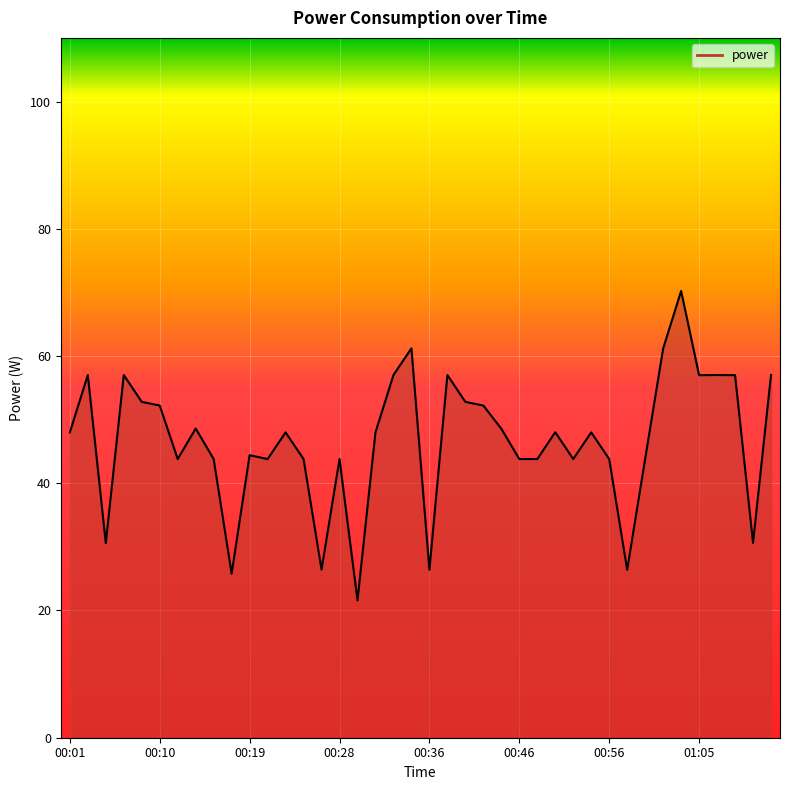

What is the minimum value shown in the chart?

21.6